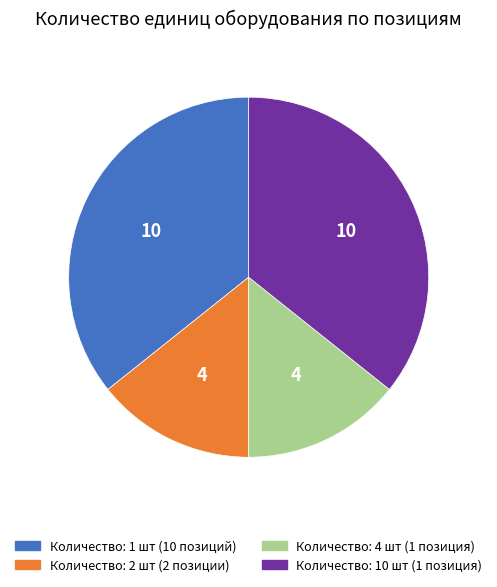

Does any single category account for the majority?

No